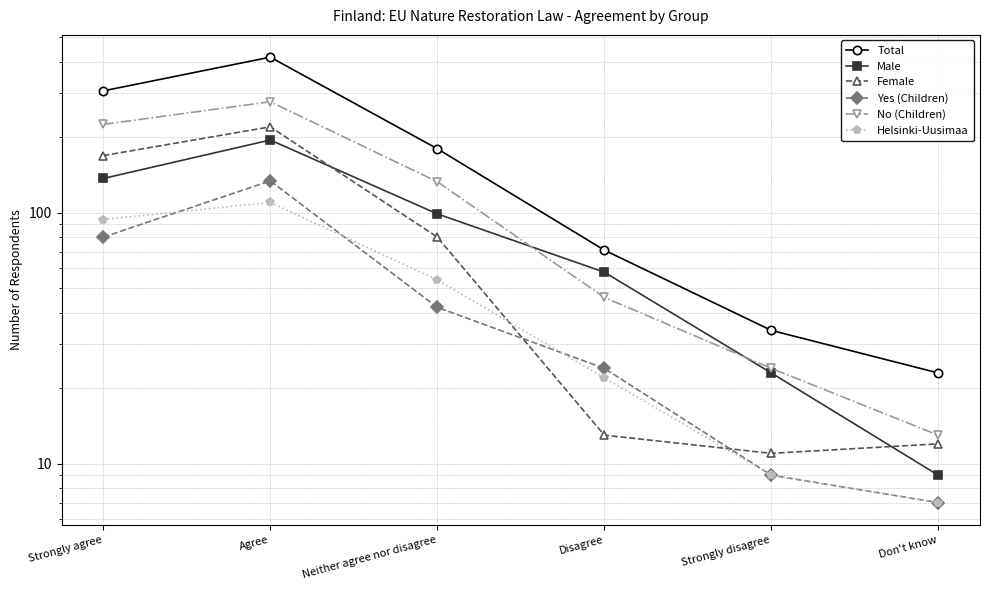

What is the difference between the Helsinki-Uusimaa values at Agree and Strongly disagree?

101